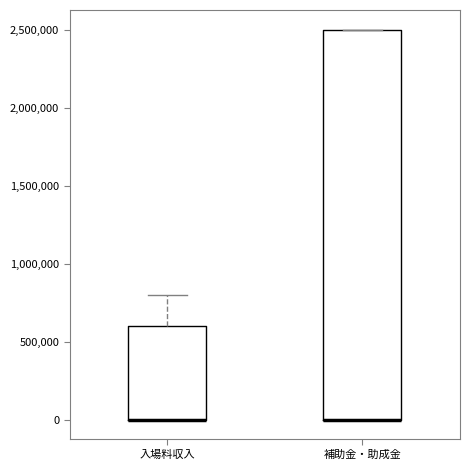

Reading left to right, read every box against the y-axis: the position of its median line, the range the box covers, and the ends of its whiskers. The values are not printed on the chart, so give them approximately, as read against the axis.

入場料収入: median 0 (drawn on the box's lower edge), box 0 to 600000, whiskers 0 to 800000
補助金・助成金: median 0 (drawn on the box's lower edge), box 0 to 2500000, whiskers 0 to 2500000